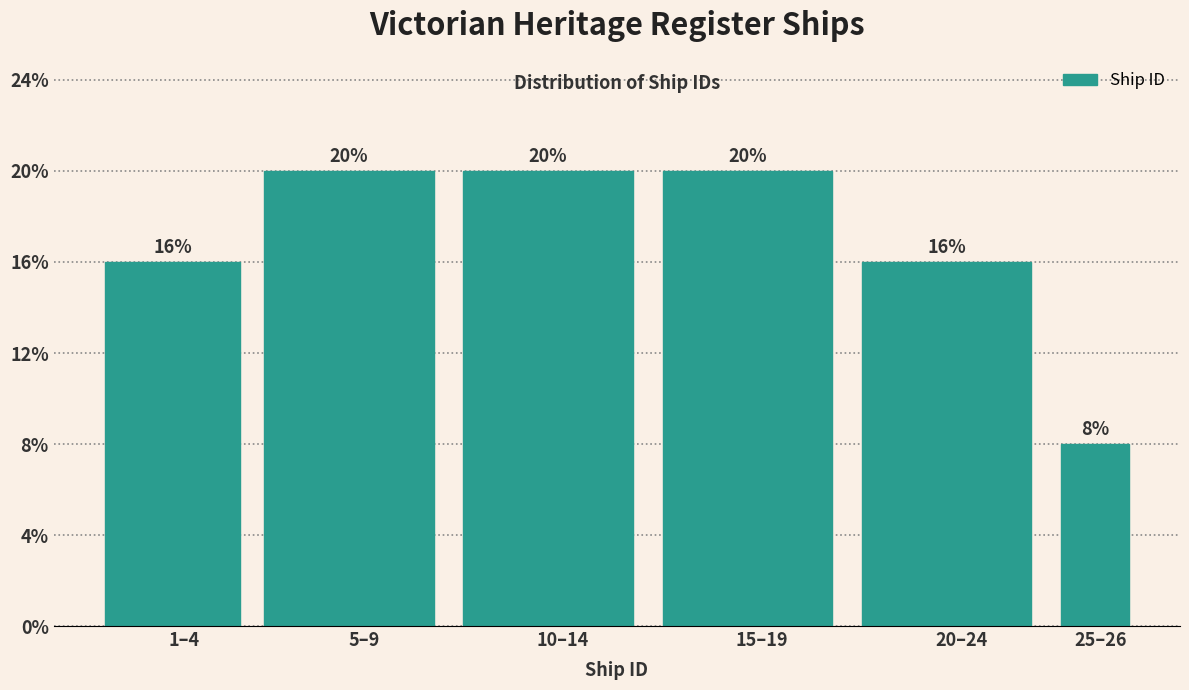

Are the bars horizontal?

No